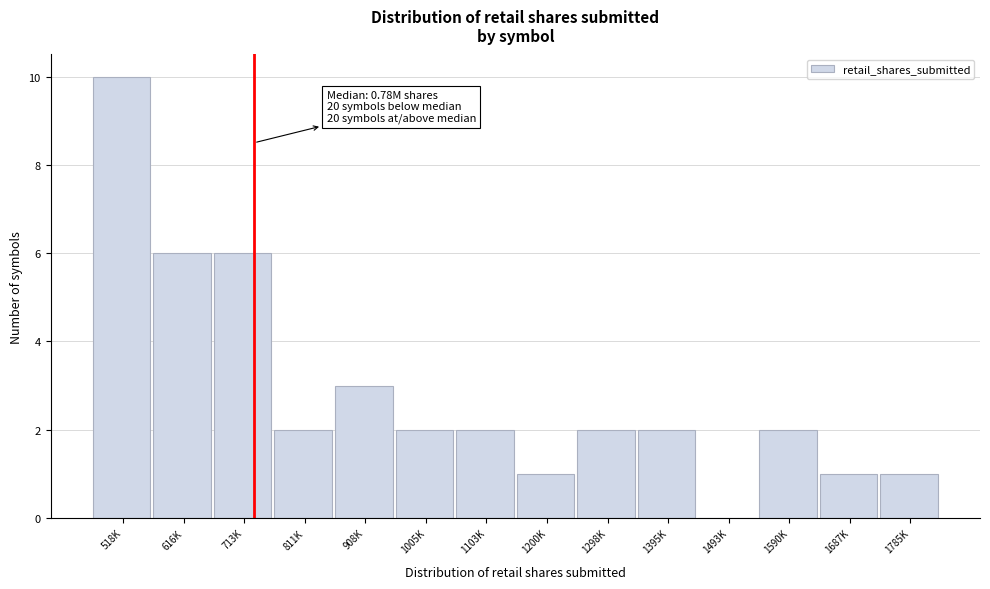

Reading right to left, transcribe all the data shown in this chart.

1785K=1	1687K=1	1590K=2	1493K=0	1395K=2	1298K=2	1200K=1	1103K=2	1005K=2	908K=3	811K=2	713K=6	616K=6	518K=10